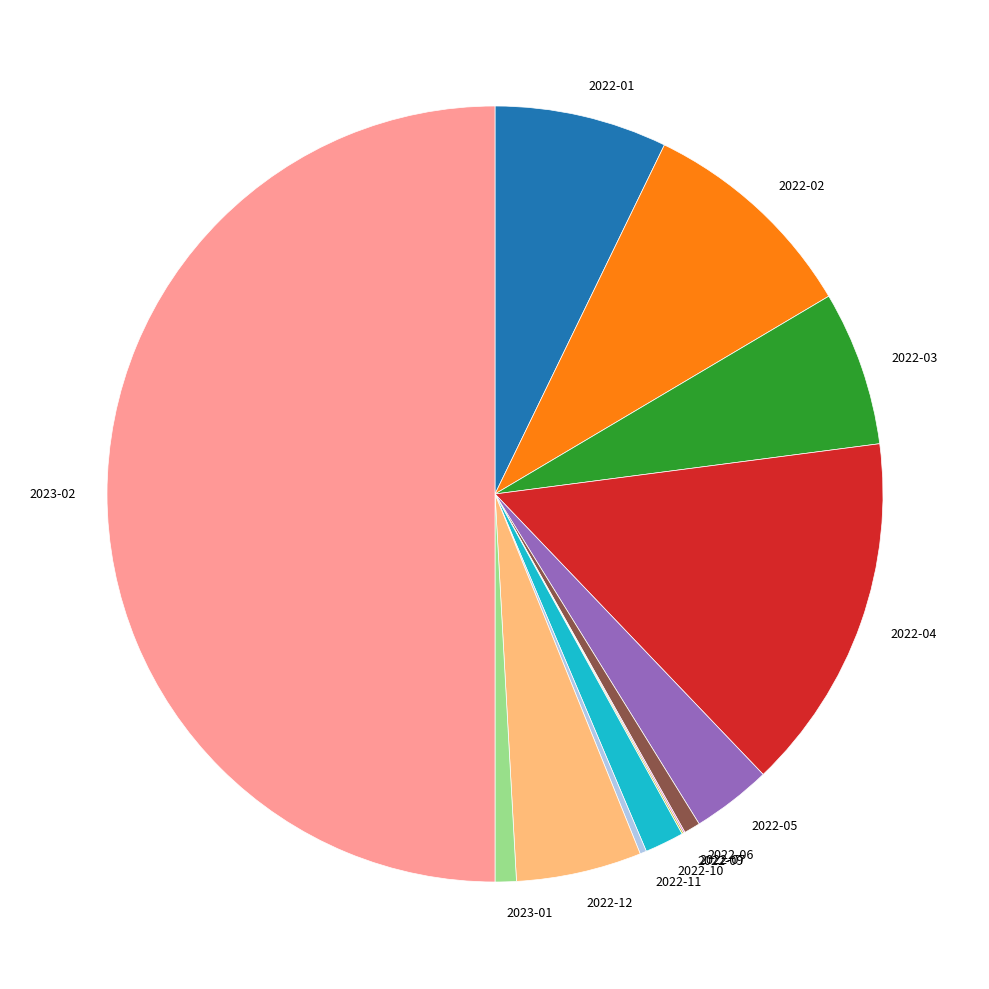

What is the ratio of the value at 2023-01 to the value at 2022-06?

1.3